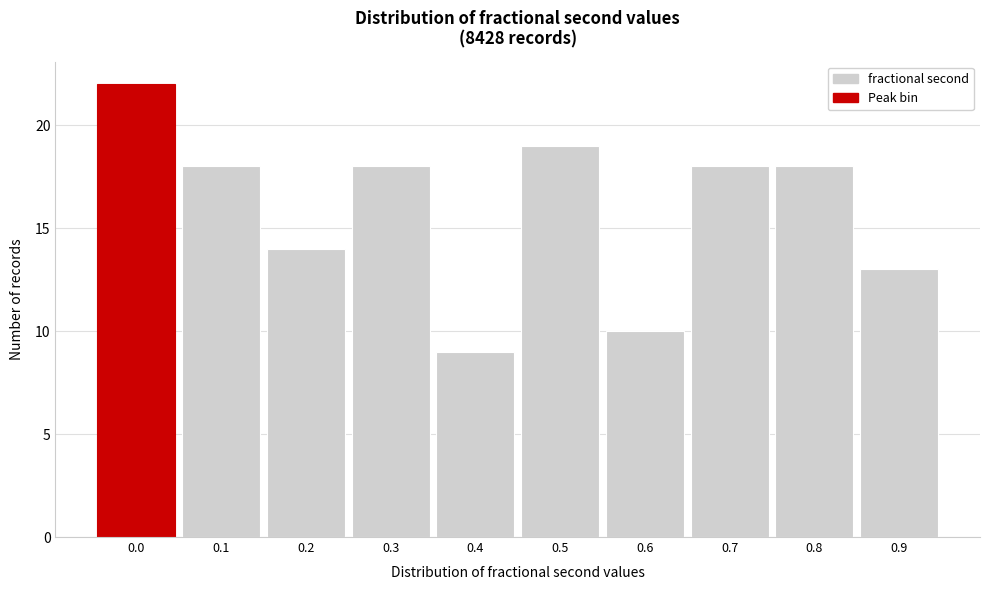

Reading left to right, transcribe all the data shown in this chart.

0.0=22	0.1=18	0.2=14	0.3=18	0.4=9	0.5=19	0.6=10	0.7=18	0.8=18	0.9=13